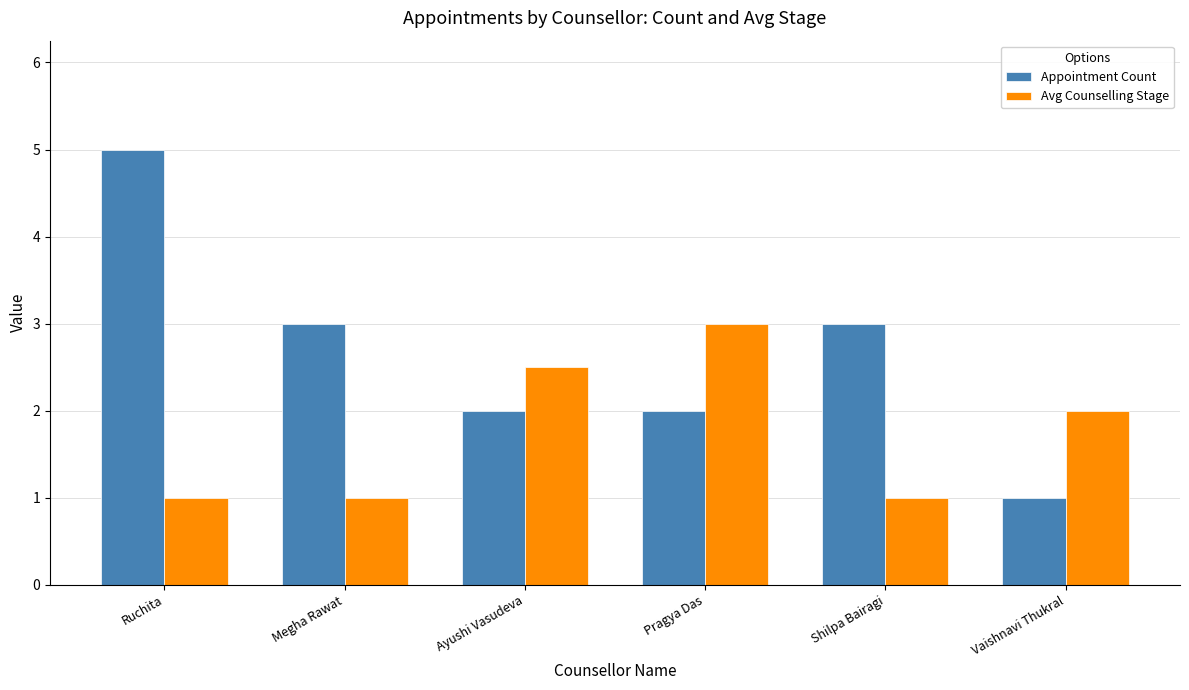

Count the Avg Counselling Stage values in the range 1 to 2.

4